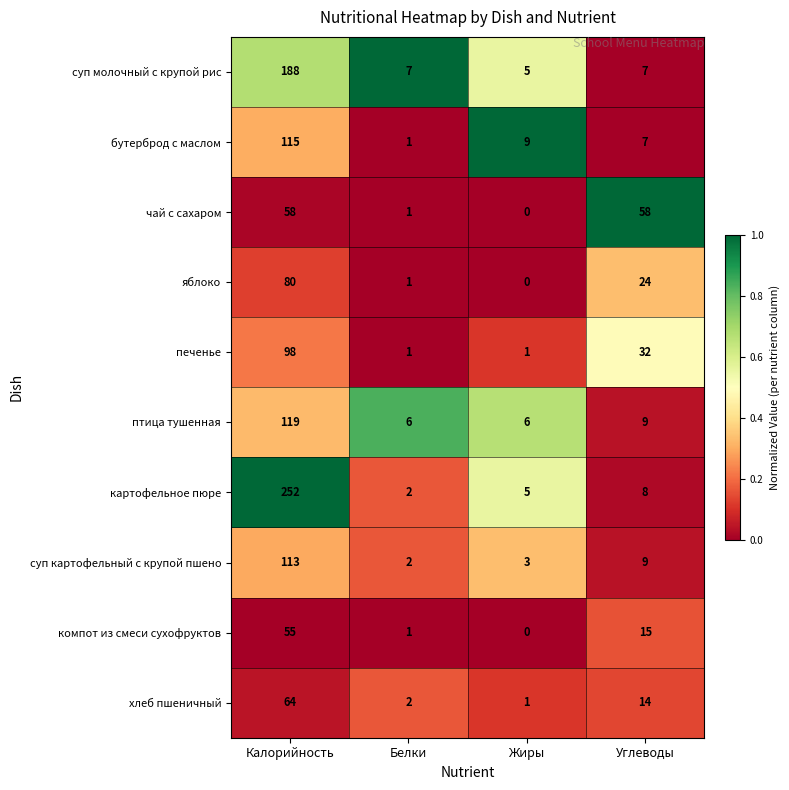

How many values in компот из смеси сухофруктов are above zero?

3